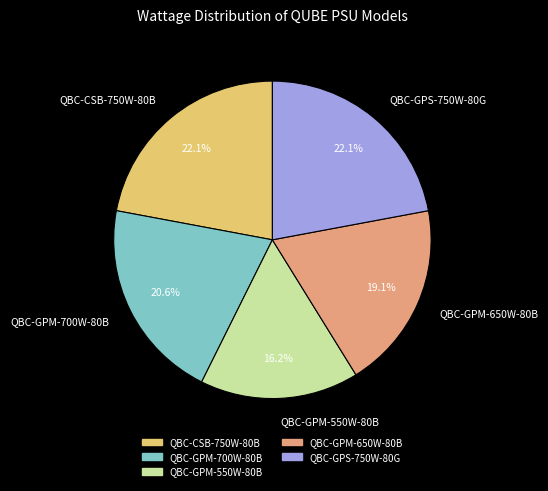

What percentage is the QBC-GPM-550W-80B slice, to the nearest percent?

16%